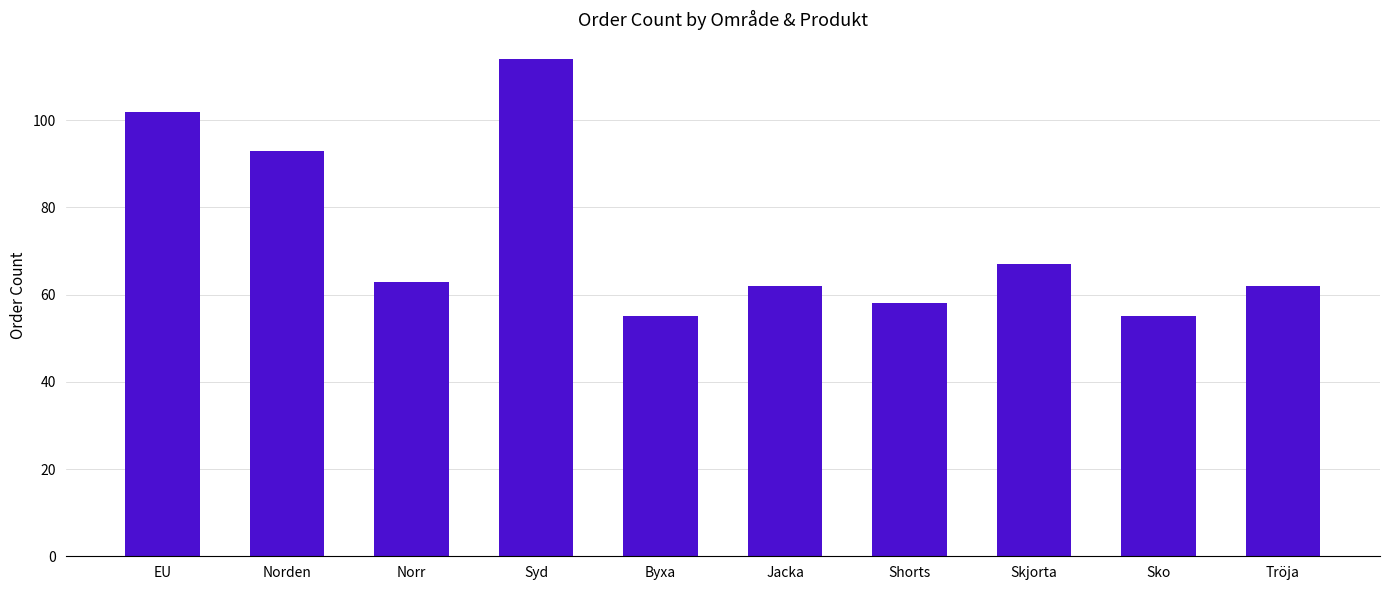

What is the change in value from Jacka to Sko?

-7